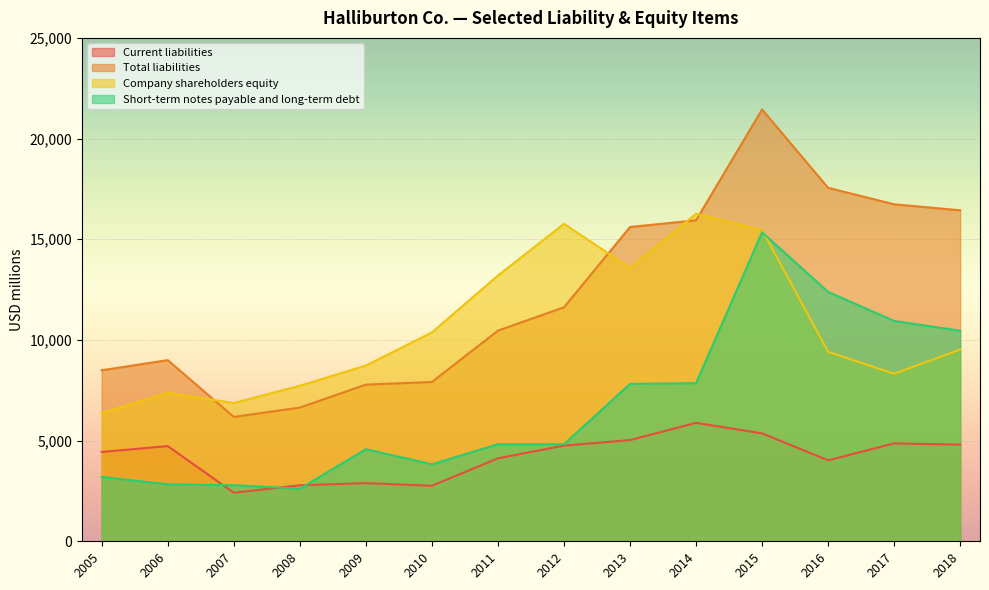

Count the number of categories in the chart.

14